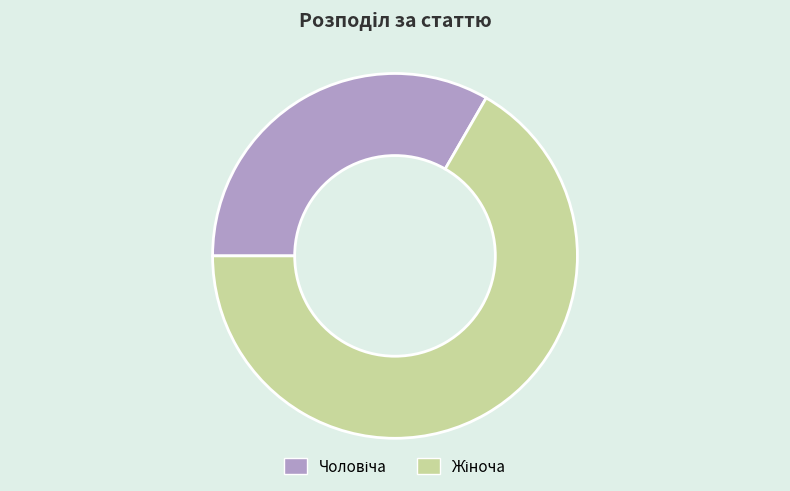

Does any single category account for the majority?

Yes